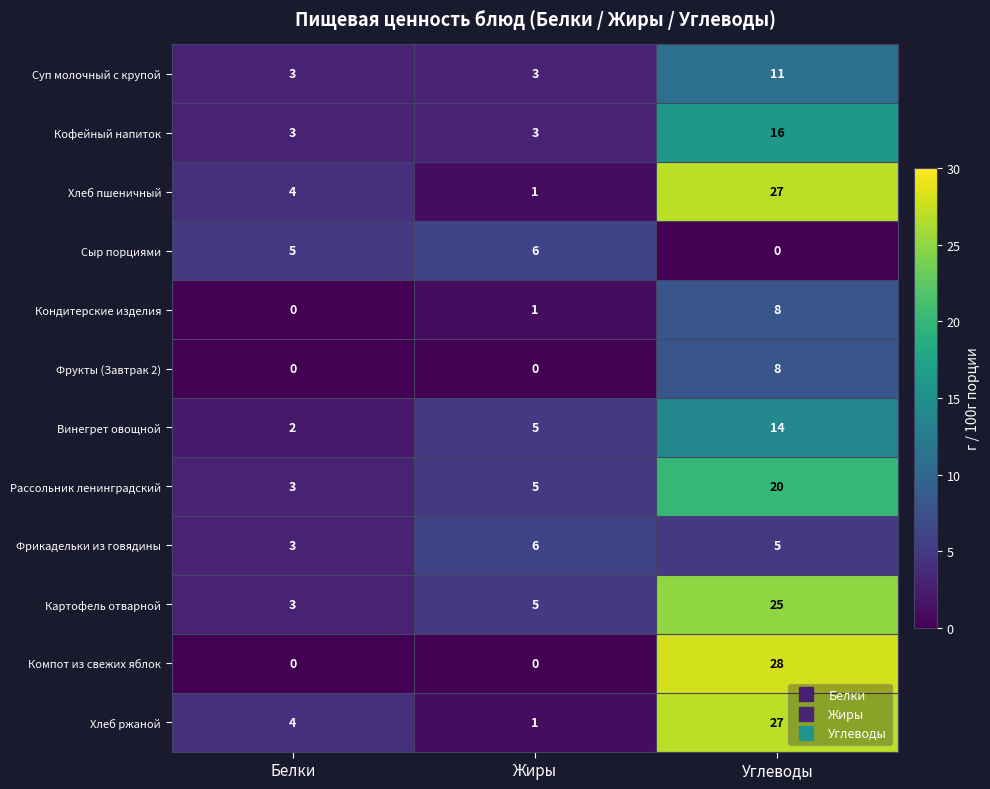

At which label is Рассольник ленинградский closest to 11?

Жиры